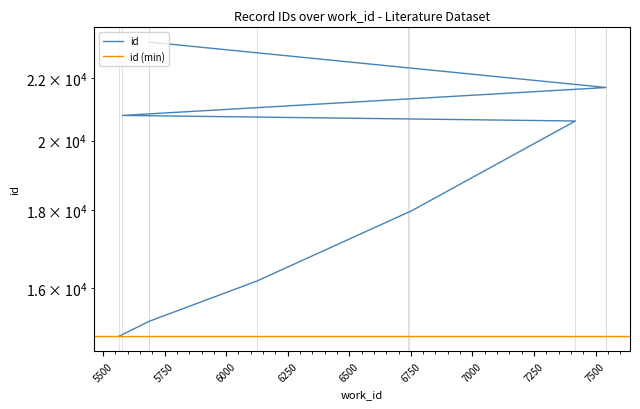

True or false: the data shows 23225 at 5686.

True